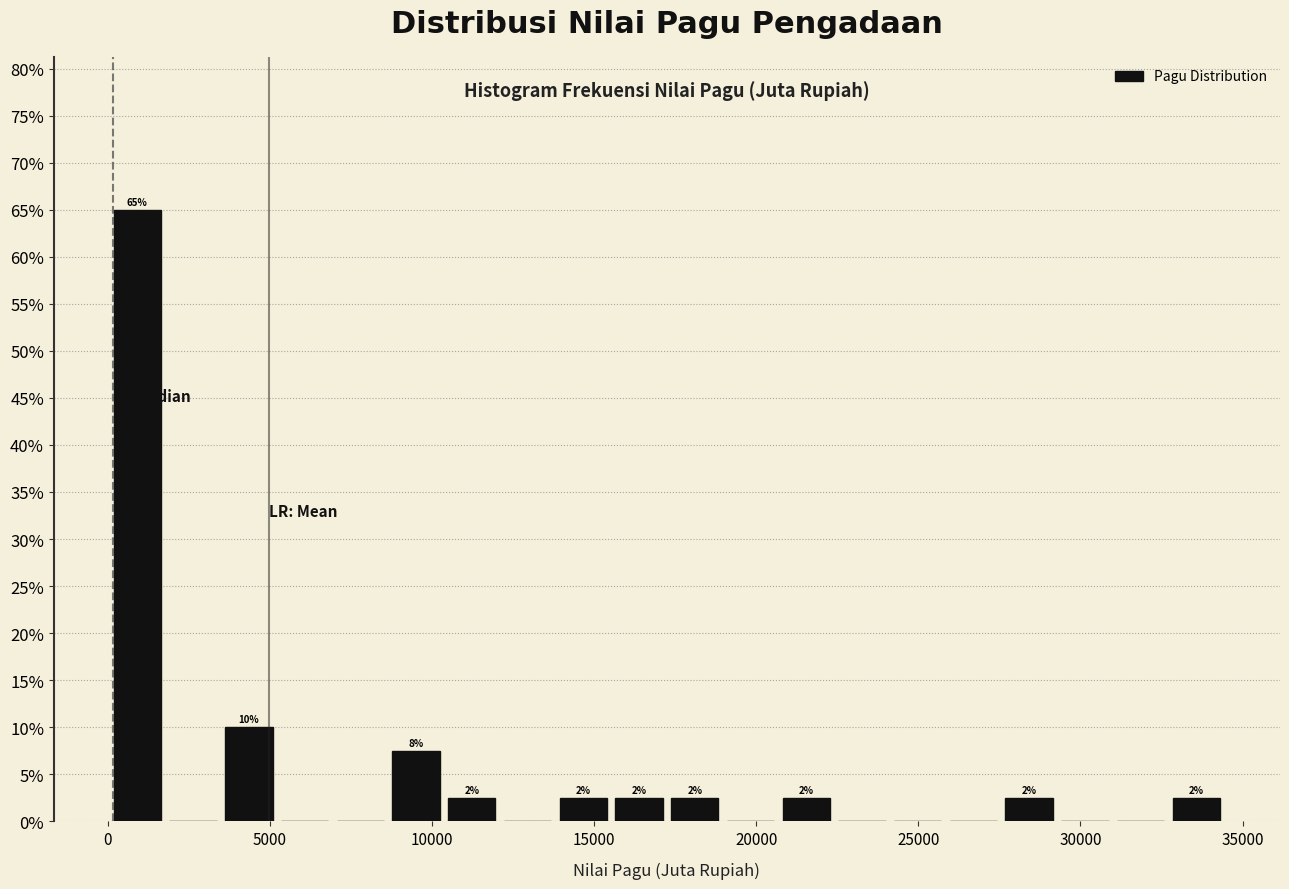

Around what value on the x-axis is the tallest bar? Give the approximate position of its centre, as read against the axis.

1000